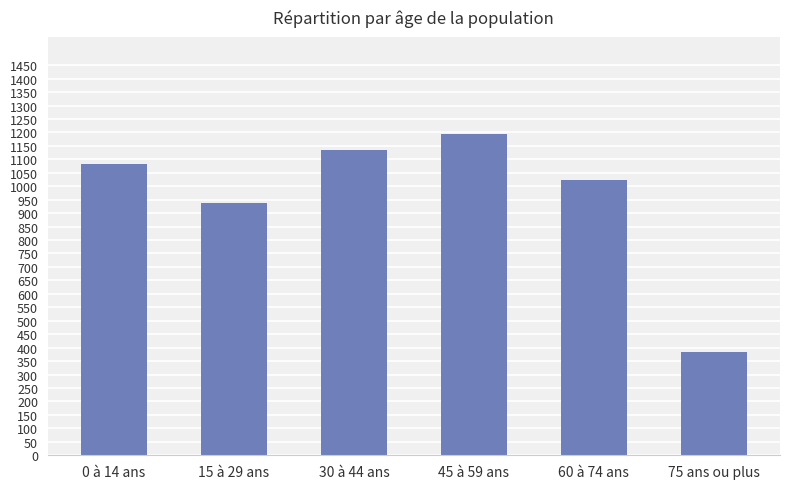

True or false: the data shows 589.3 at 75 ans ou plus.

False